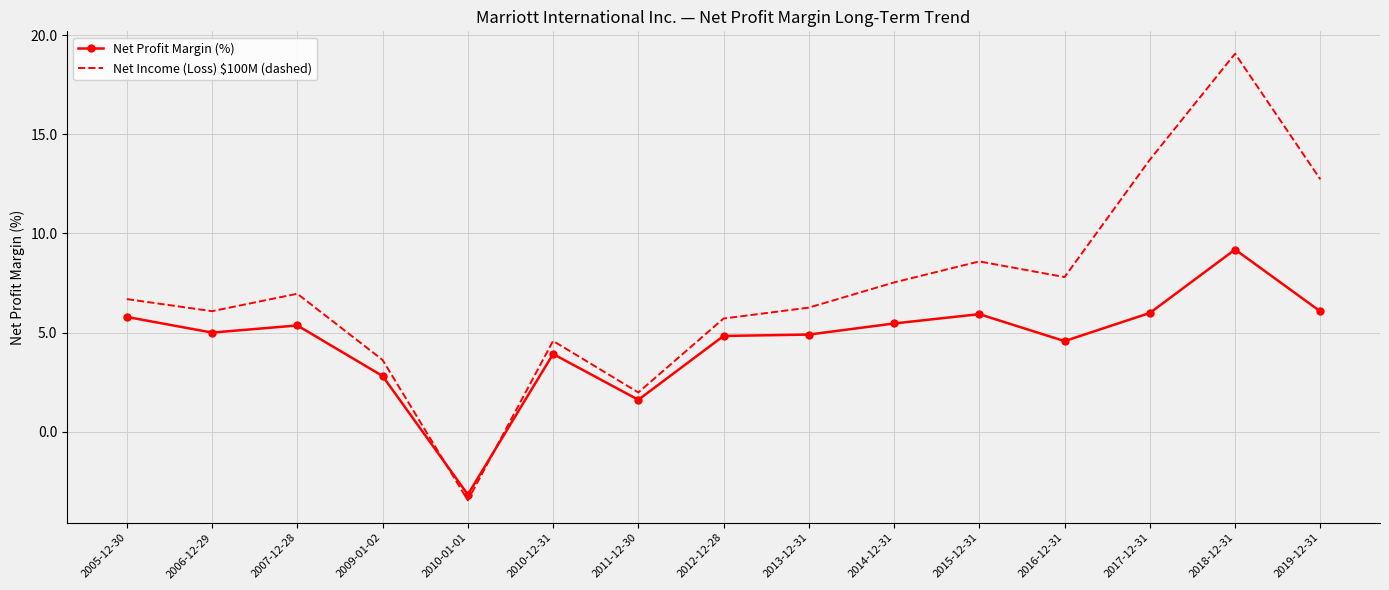

What is the minimum value for Net Income (Loss) $100M (dashed)?

-3.5